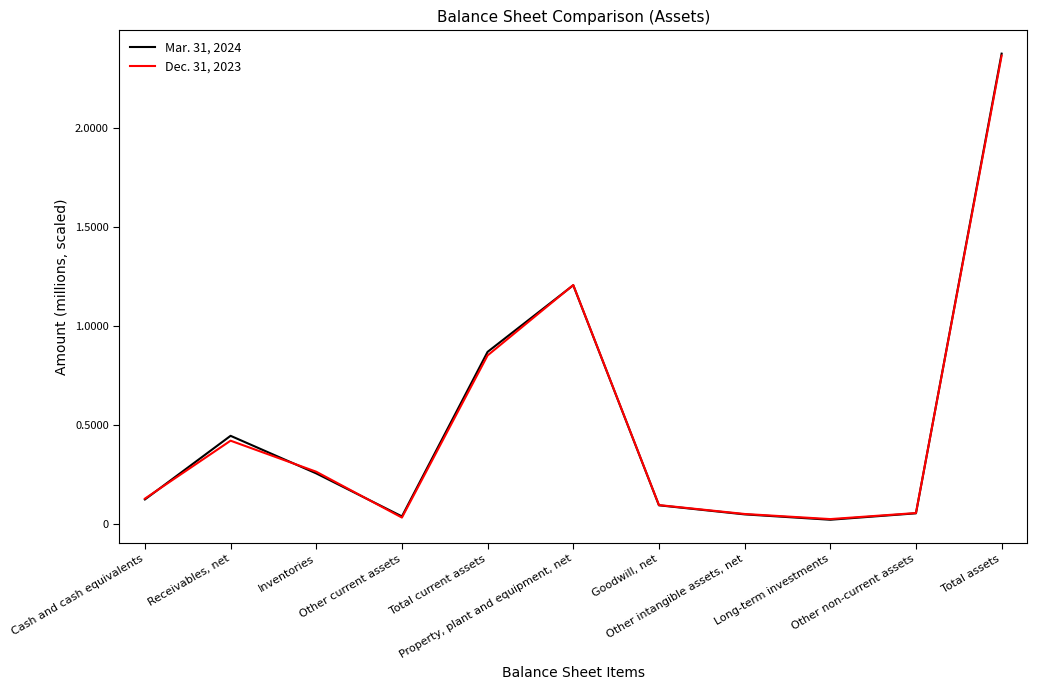

Reading left to right, list all the values displayed in this chart.

Mar. 31, 2024: 125775	446569	257118	40344	869806	1205634	96309	50564	23466	55885	2373147
Dec. 31, 2023: 129823	422050	265558	34452	851883	1206665	97442	52571	26804	57343	2363354